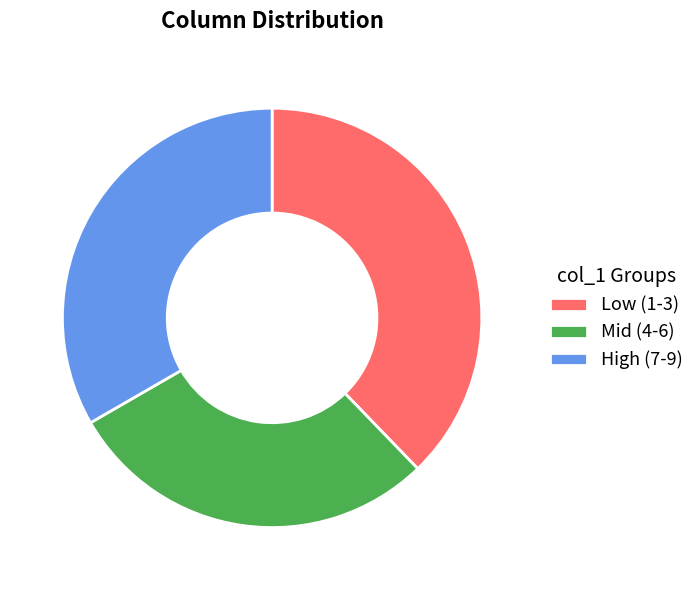

The Low (1-3) slice represents 25% of the pie. True or false?

False